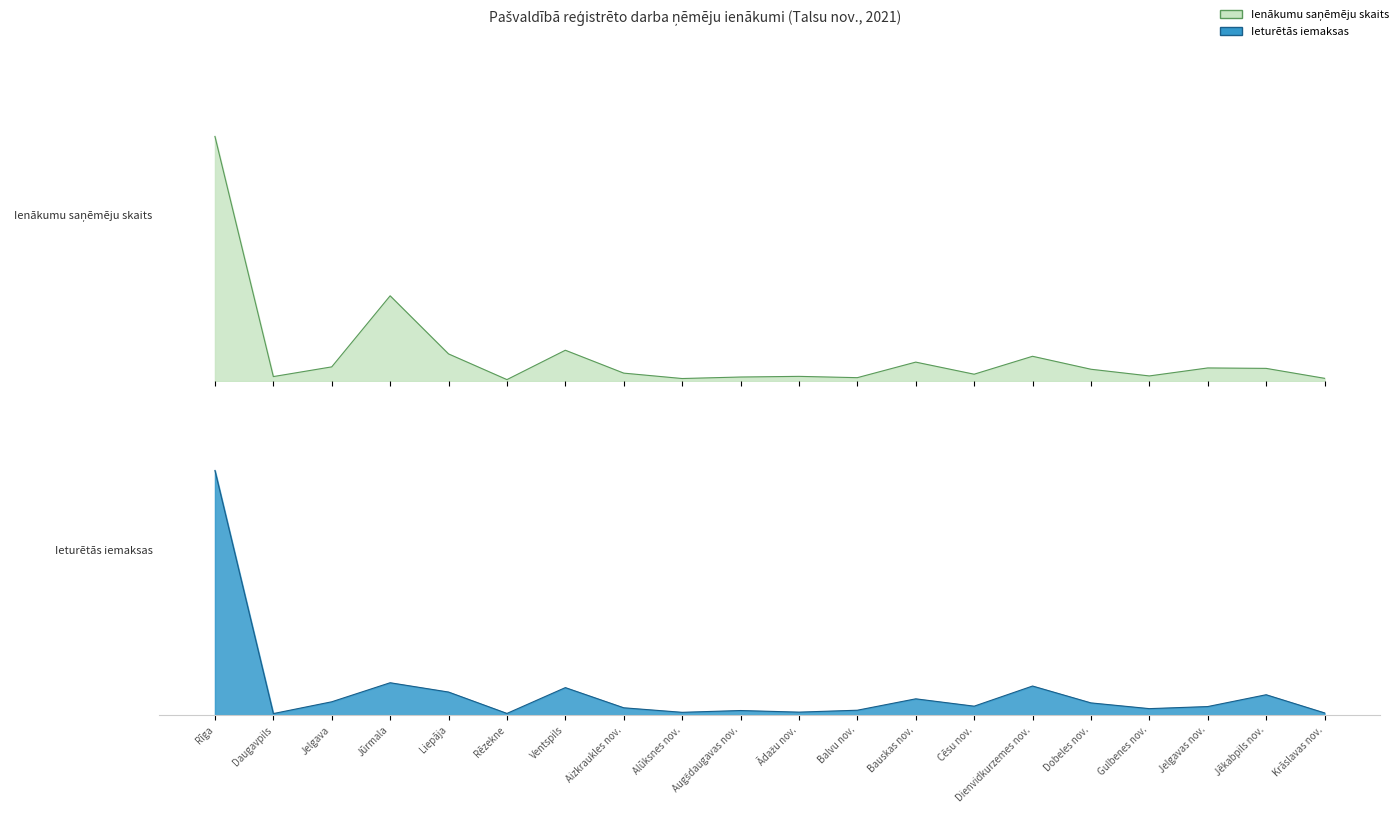

List the series in order of their peak value, lowest first.

Ienākumu saņēmēju skaits, Ieturētās iemaksas